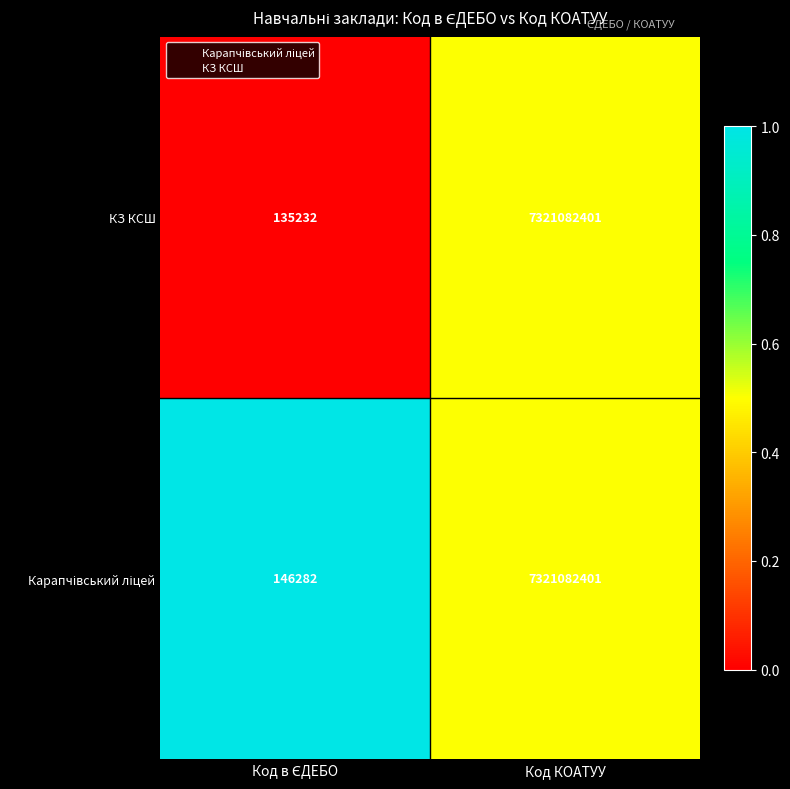

Which series has the widest spread of values?

КЗ КСШ